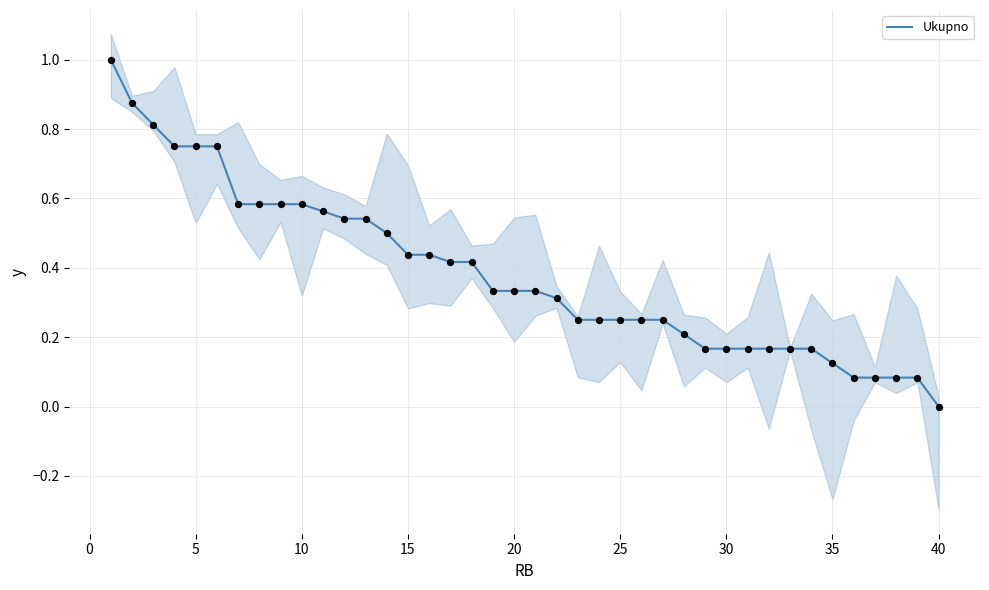

What is the change in value from 20 to 39?

-0.3